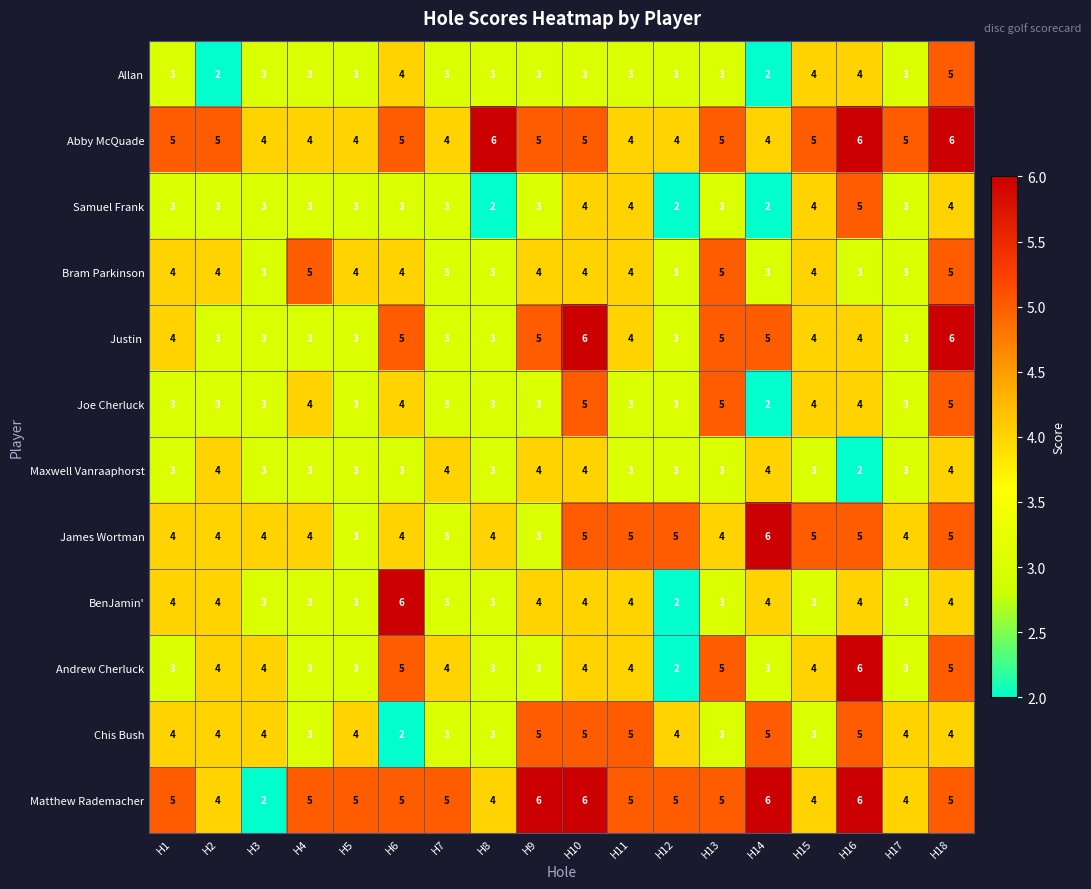

What is the minimum value for Abby McQuade?

4